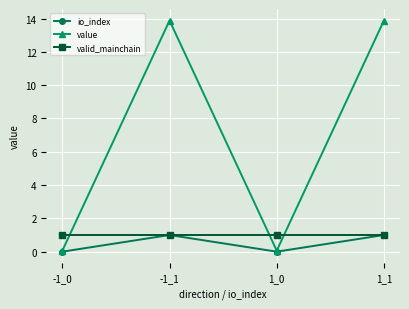

At how many categories does at least one series exceed 12?

2